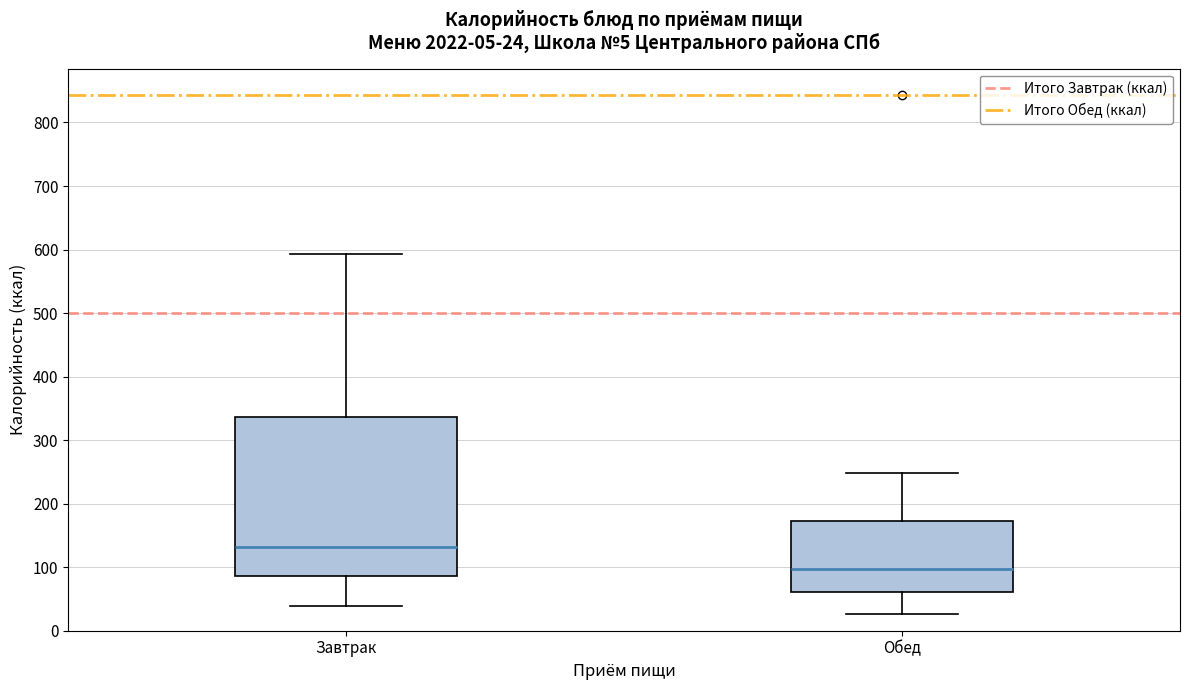

Comparing the boxes themselves (not the whiskers), which one is the tallest?

Завтрак